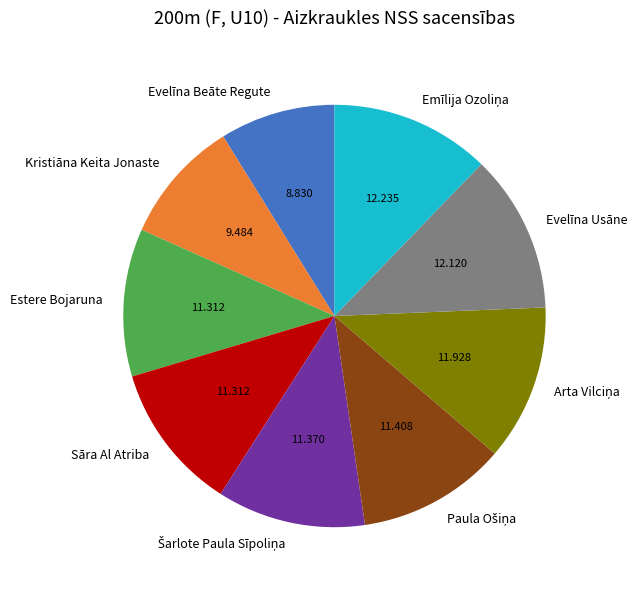

Which category has the smallest portion of the pie?

Evelīna Beāte Regute